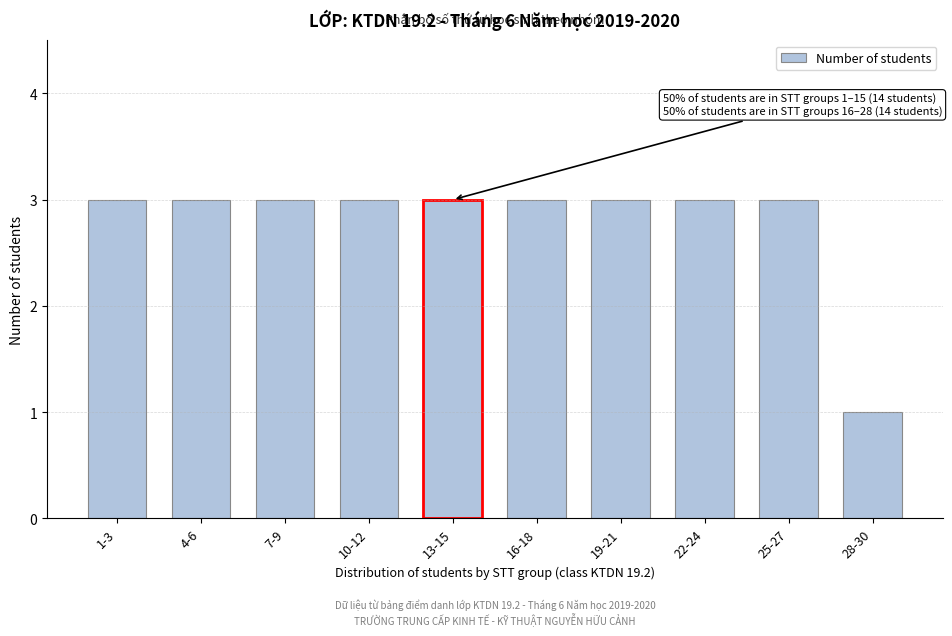

Reading left to right, what are all the values shown in this chart?

1-3=3	4-6=3	7-9=3	10-12=3	13-15=3	16-18=3	19-21=3	22-24=3	25-27=3	28-30=1